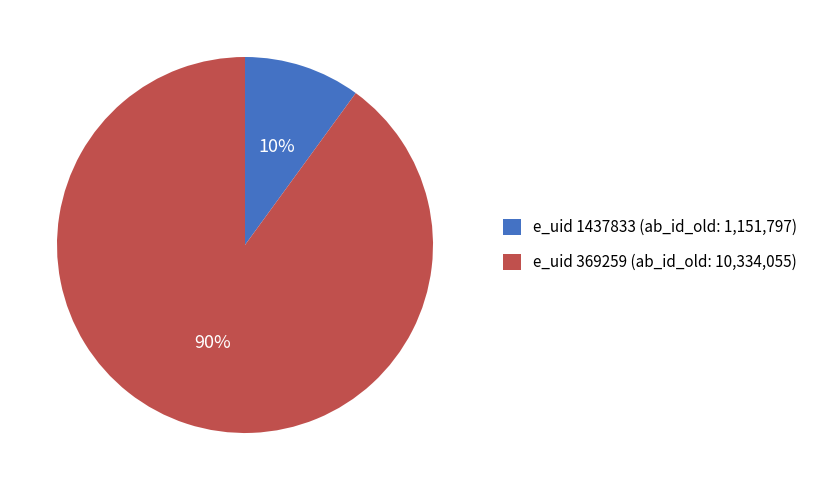

Does any single category account for the majority?

Yes